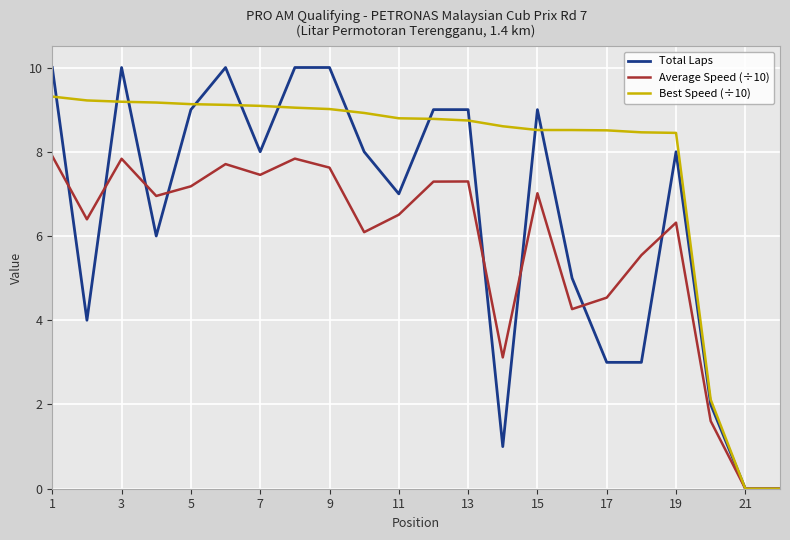

Rank the series by their average value, from highest to lowest.

Best Speed (÷10), Total Laps, Average Speed (÷10)